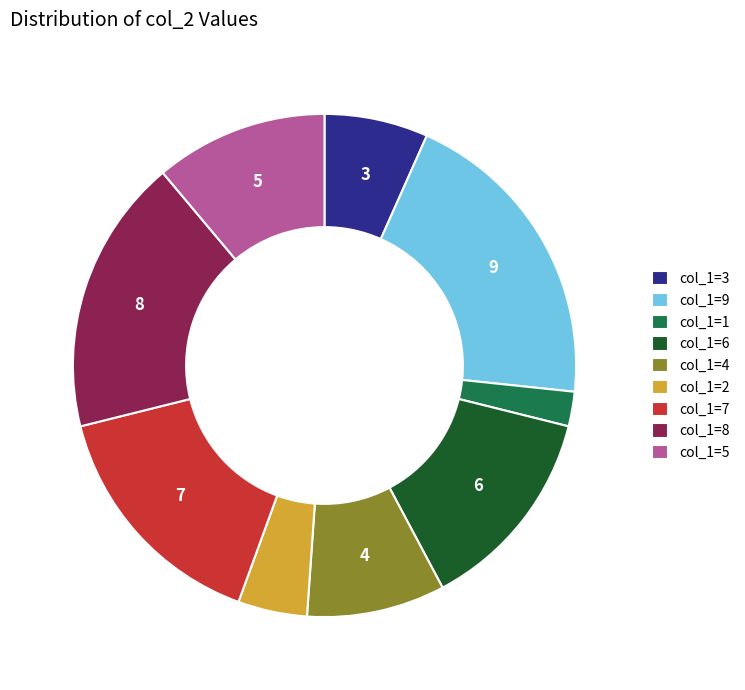

Is there any slice that represents more than half of the pie?

No